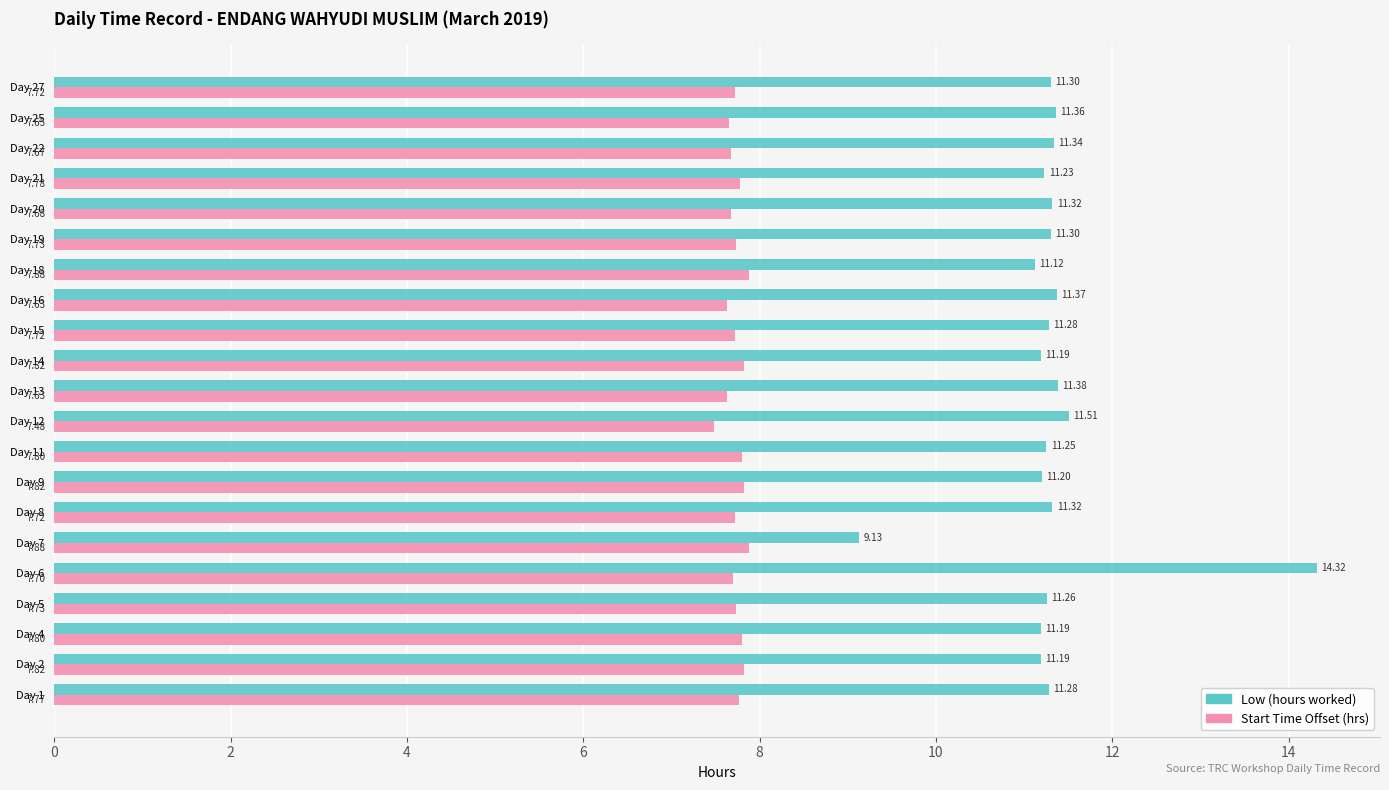

Which label corresponds to the smallest value in the chart?

Day 12